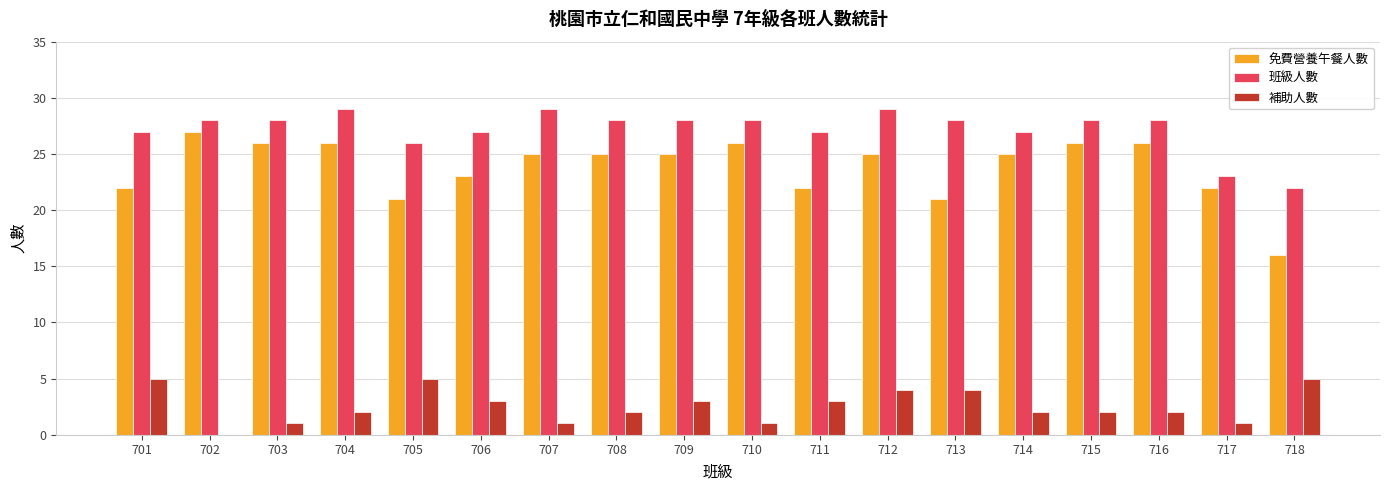

How many positive values does the 補助人數 series have?

17